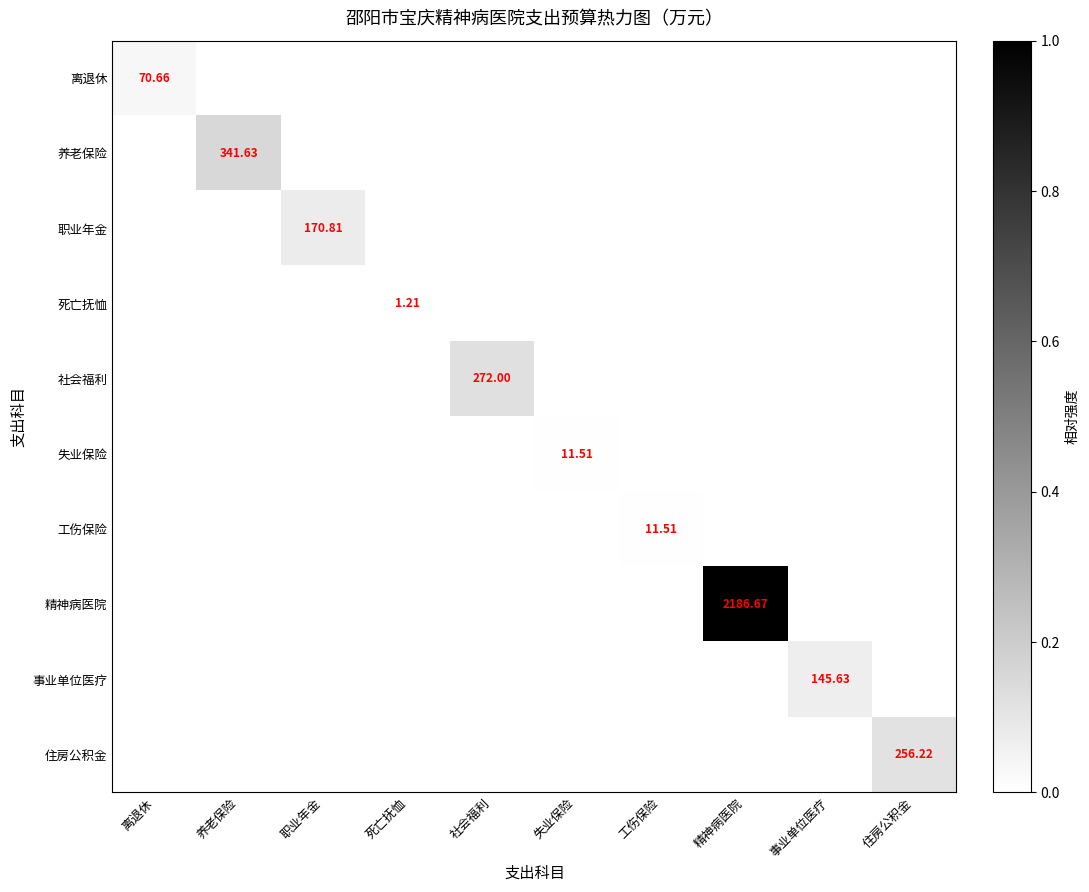

At which category is the sum across all series the highest?

精神病医院